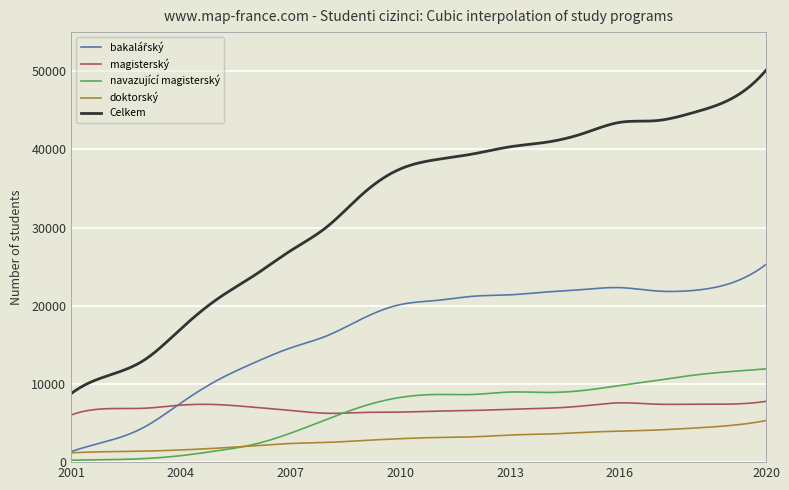

Which series has the largest total across all categories?

Celkem